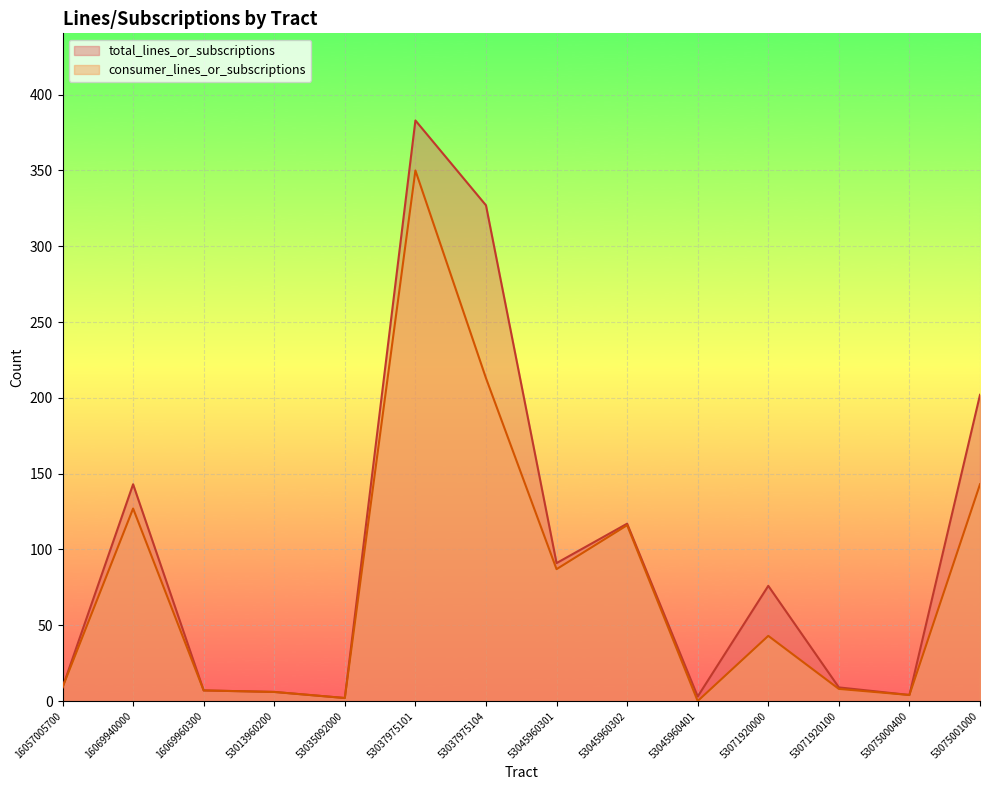

Reading left to right, extract all data points from this chart.

consumer_lines_or_subscriptions: 9	127	7	6	2	350	213	87	116	0	43	8	4	143
total_lines_or_subscriptions: 9	143	7	6	2	383	327	91	117	3	76	9	4	202